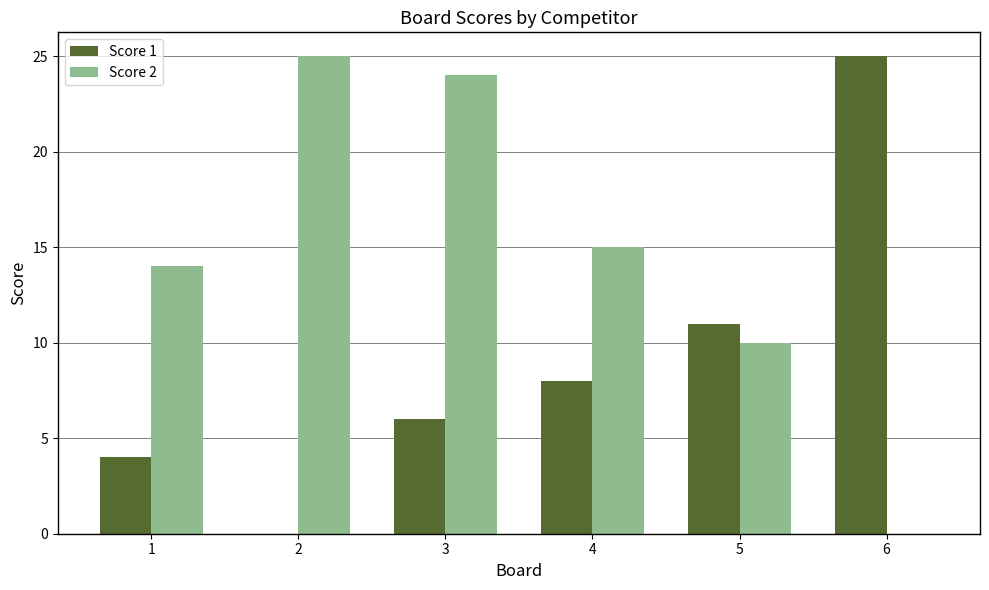

How many positive values does the Score 2 series have?

5